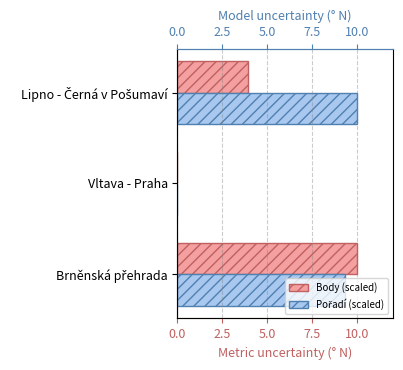

What is the spread (max minus min) of values at Lipno - Černá v Pošumaví?

6.1